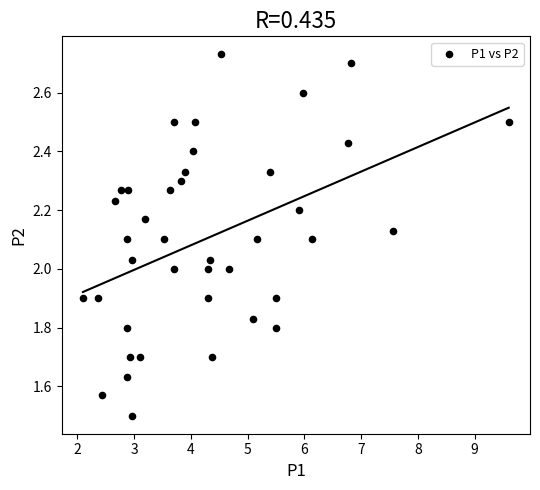

What is the range of Y values (max minus min)?

1.2